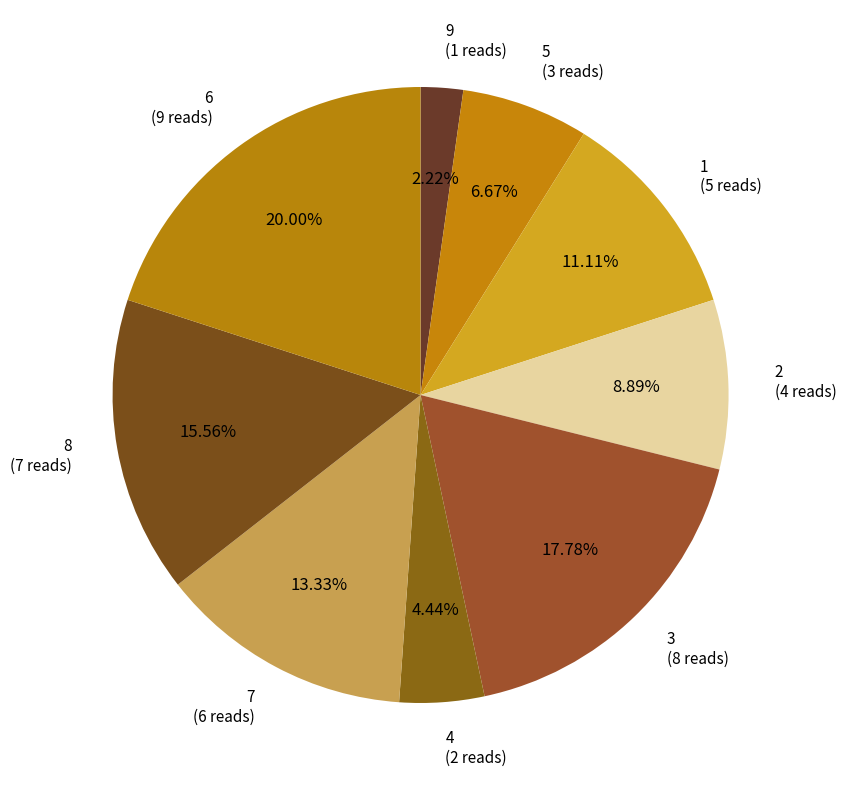

Count the number of slices in the pie.

9